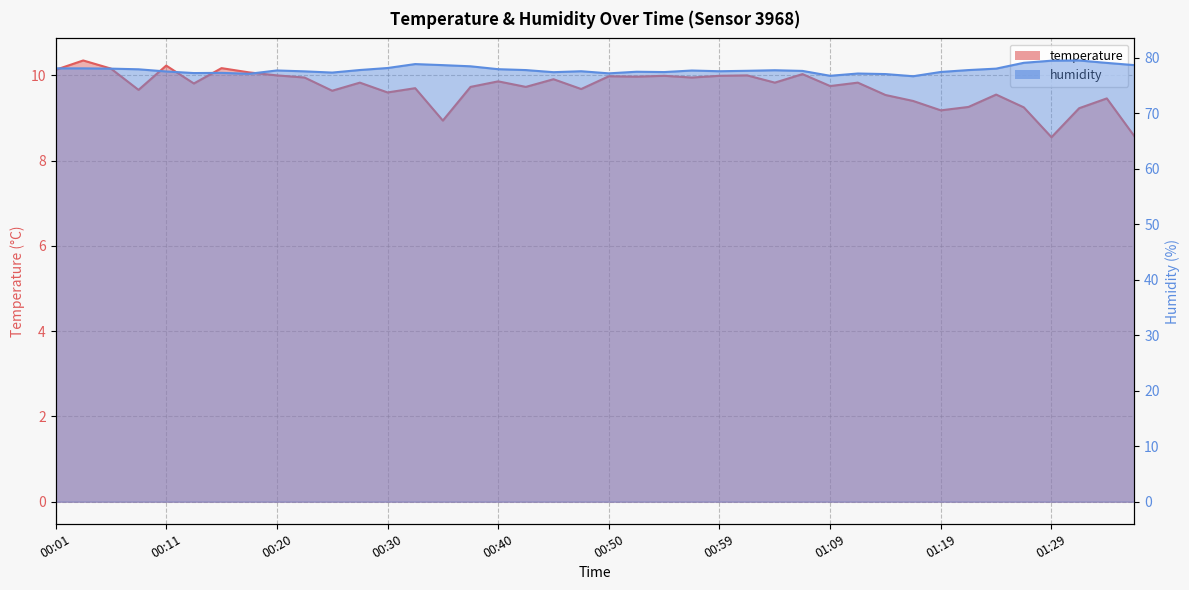

Which series has the largest range (max minus min)?

humidity